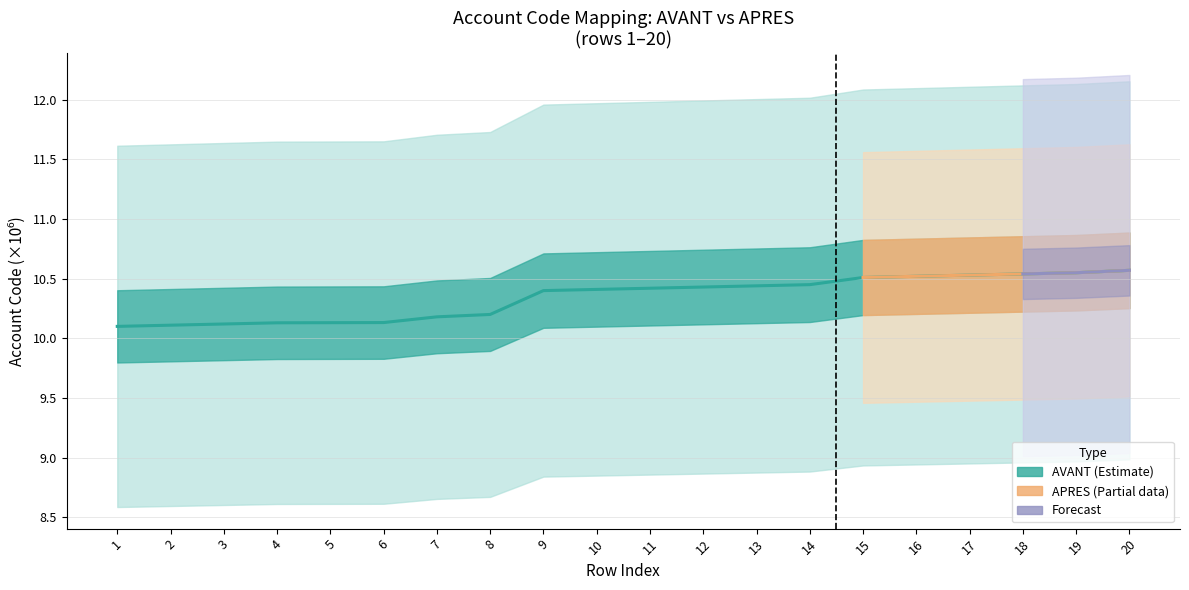

How many lines are shown in the chart?

1